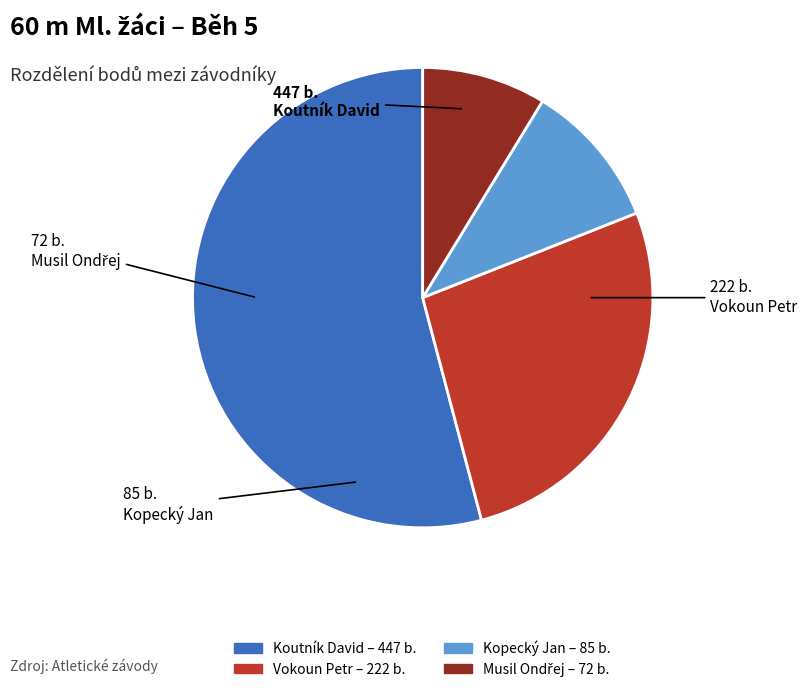

What is the majority slice?

Koutník David